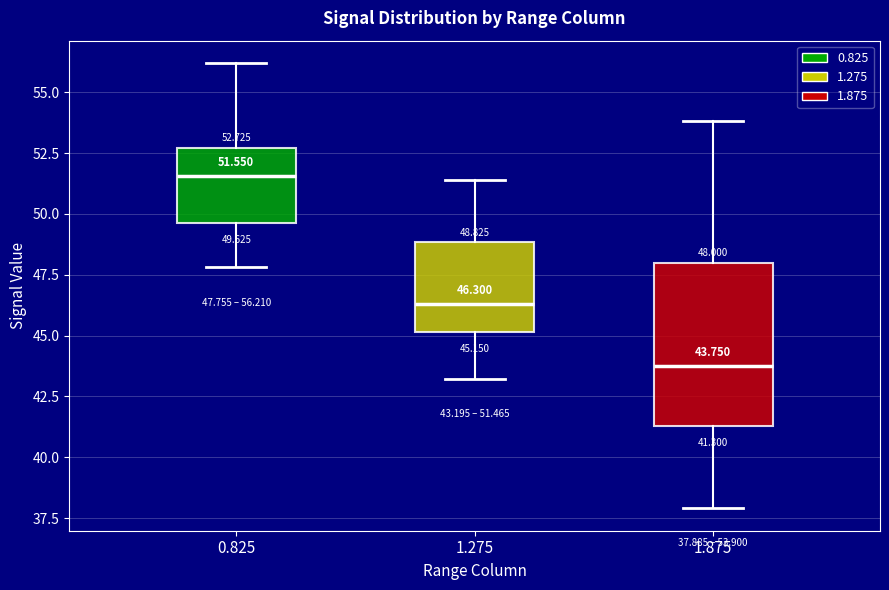

Which box has the highest median line?

0.825